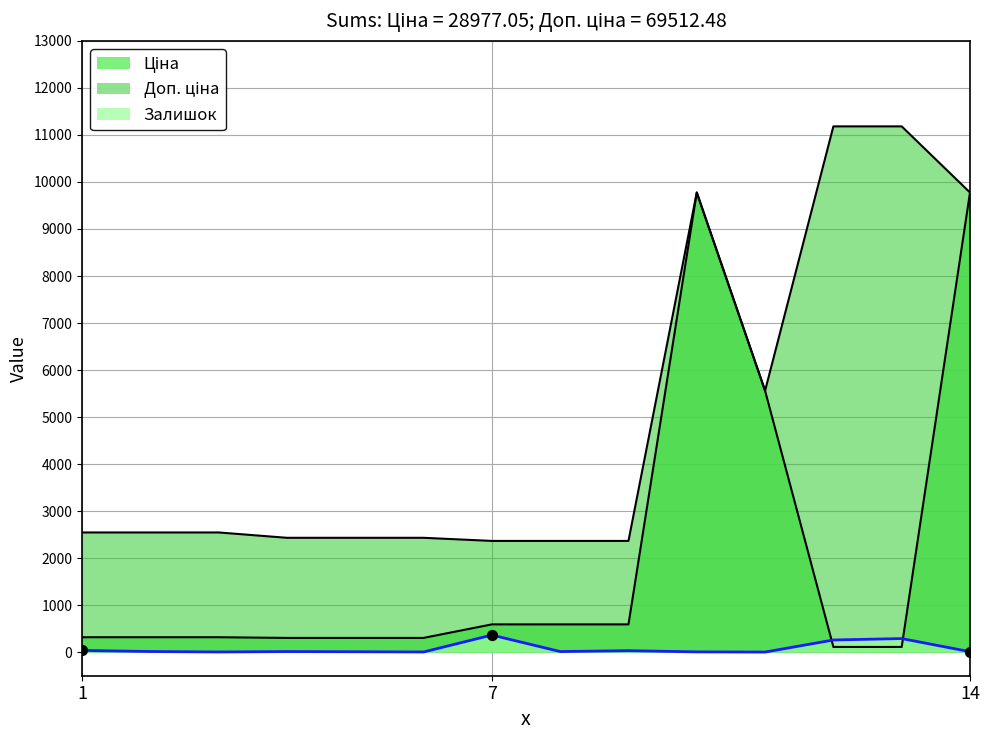

Is the value of Ціна at 3 greater than the value of Доп. ціна at 12?

No